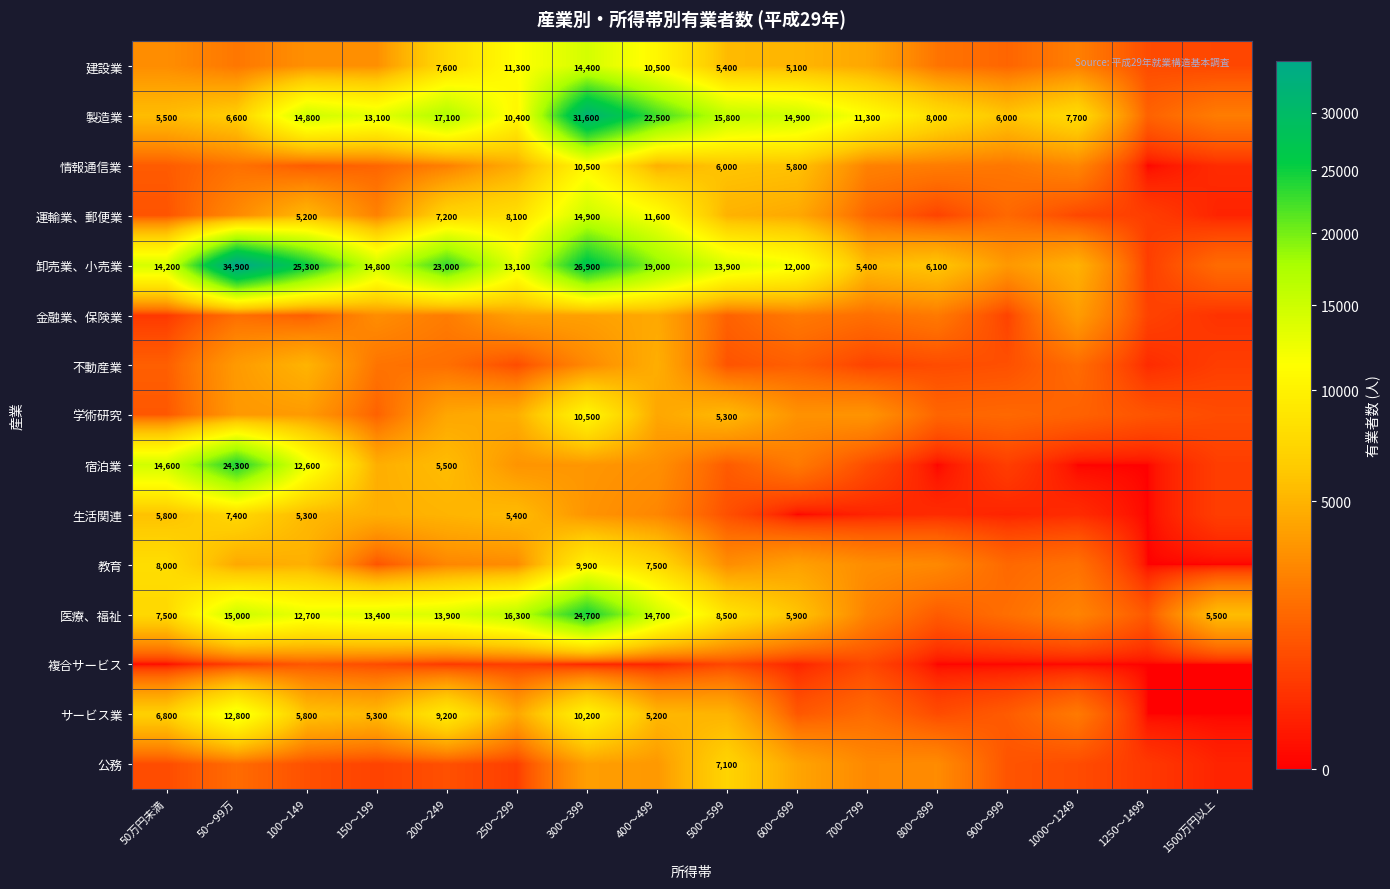

The サービス業 series shows 2247 at 100～149. True or false?

False